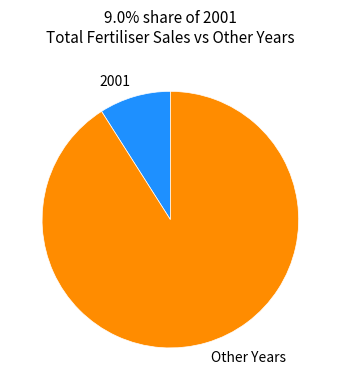

Combined, do 2001 and Other Years account for over 50%?

Yes